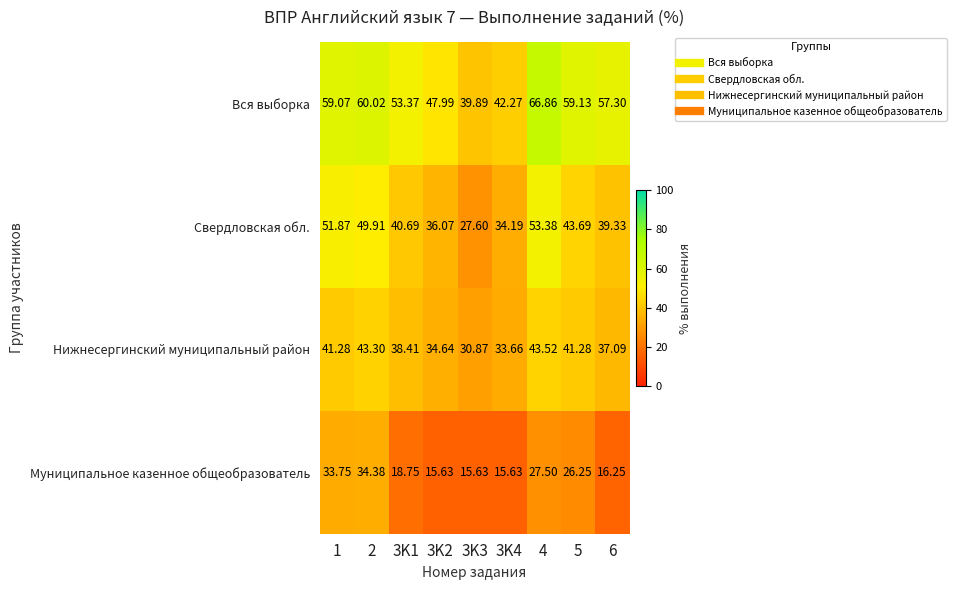

Which series has the widest spread of values?

Вся выборка